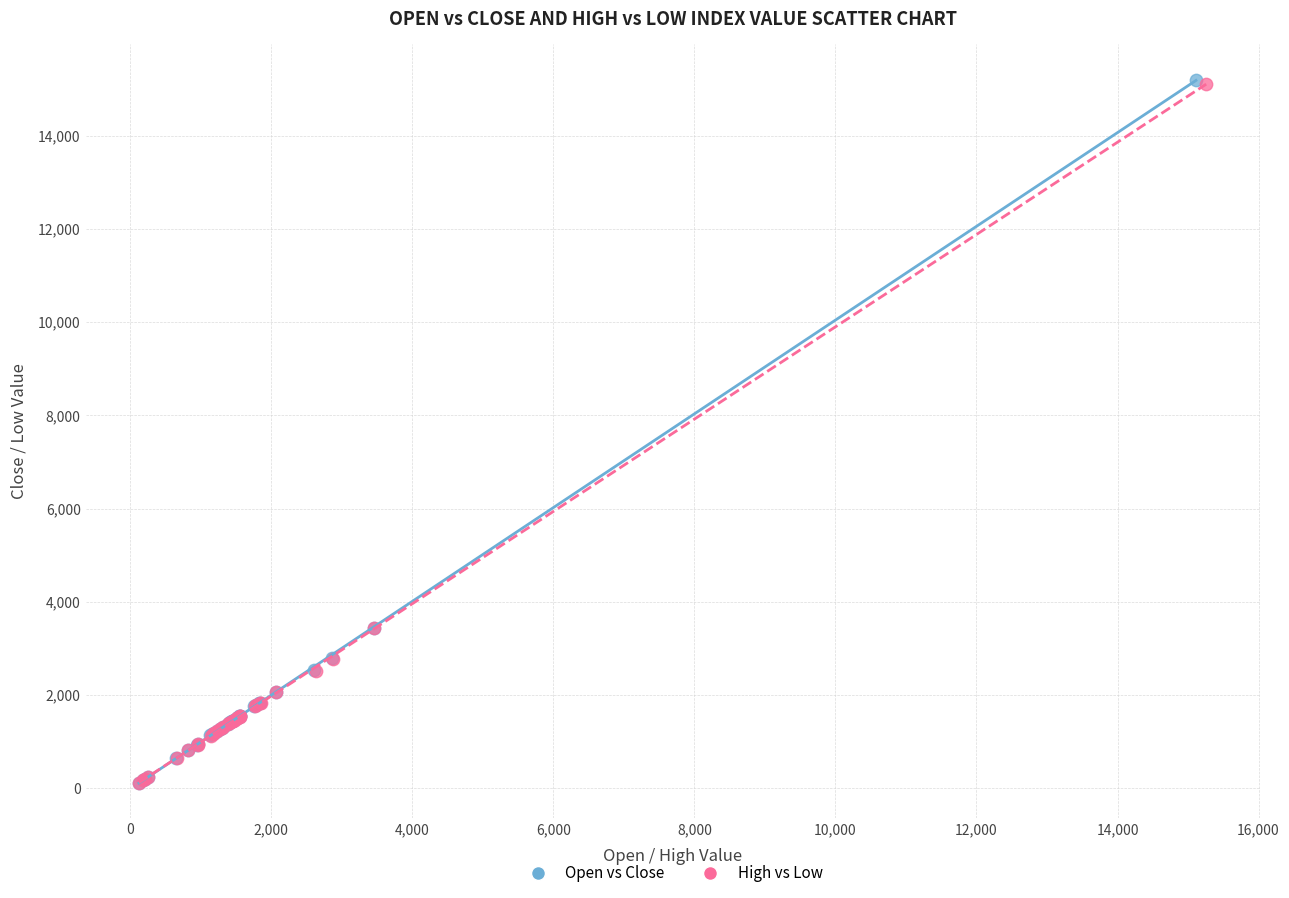

Which series has the widest spread of Y values?

Open vs Close